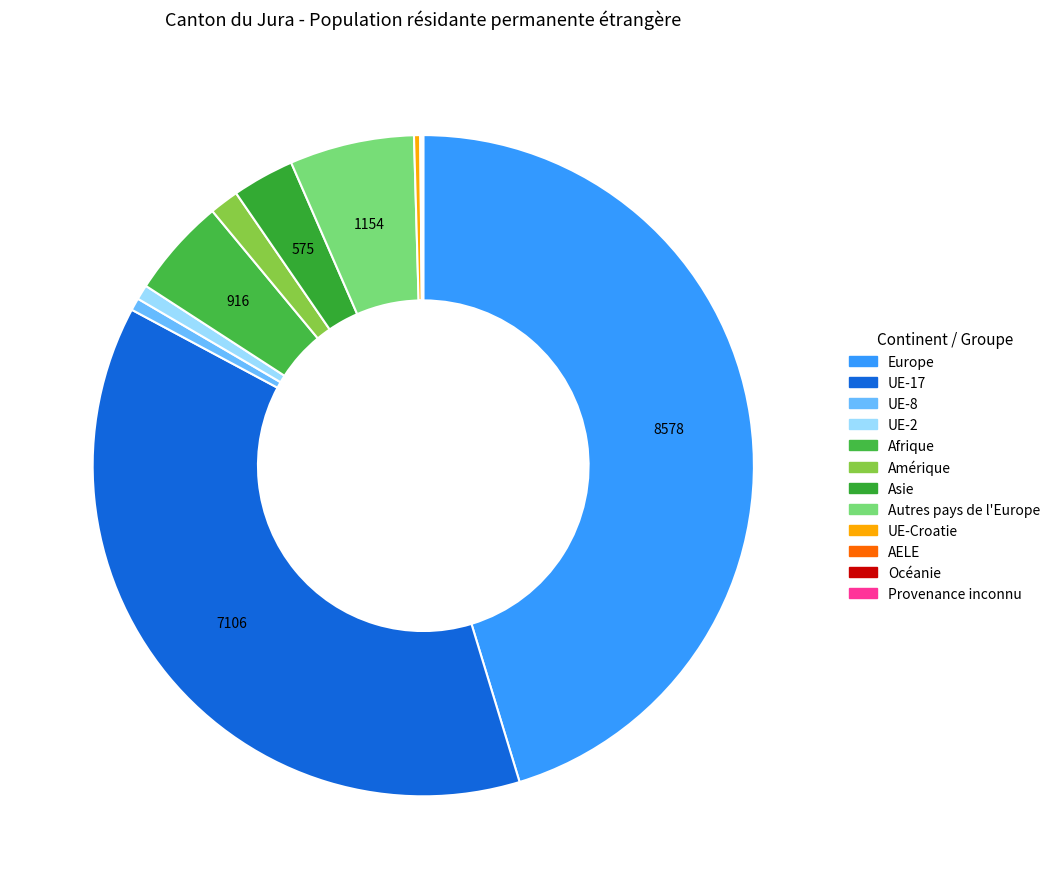

What percentage do Asie and UE-Croatie together represent?

3.3%